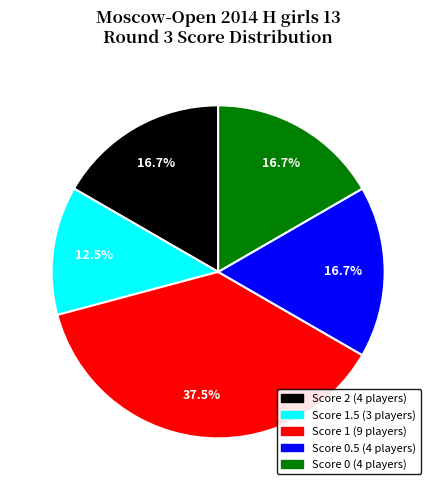

Does any single category account for the majority?

No